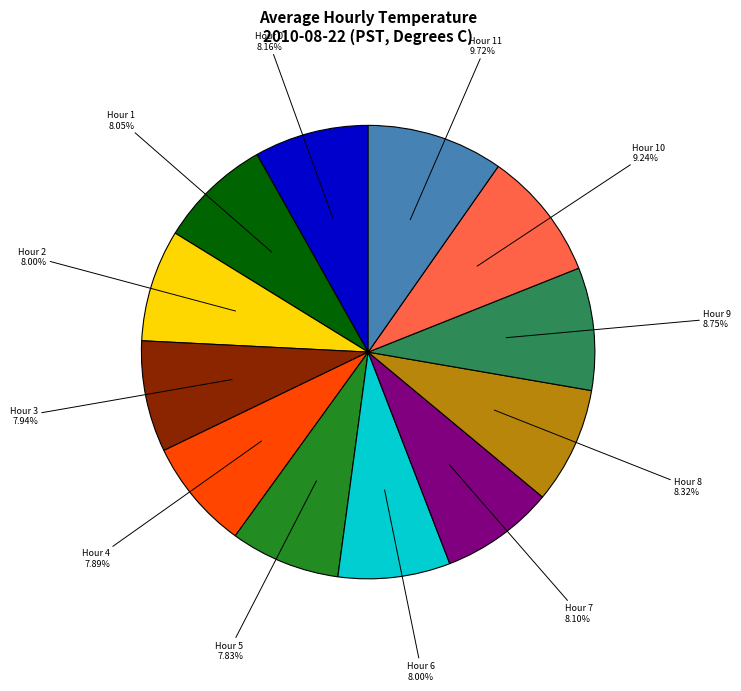

Does any single category account for the majority?

No